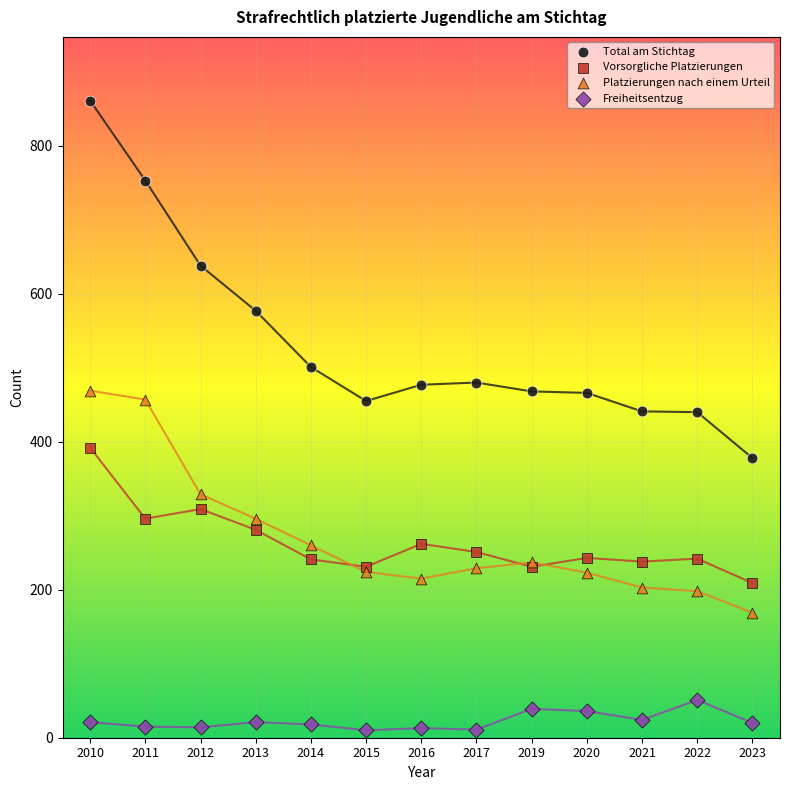

Which series contains the lowest Y value?

Freiheitsentzug